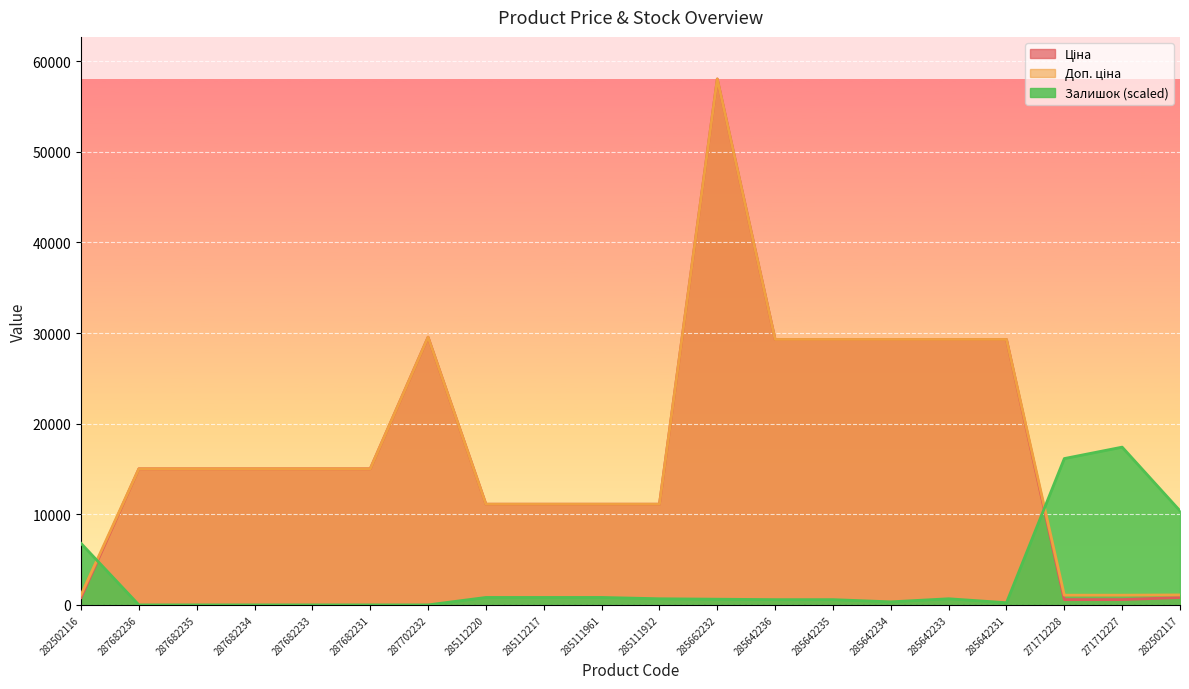

Between which two adjacent categories do Залишок and Доп. ціна first intersect?

282502116 and 287682236